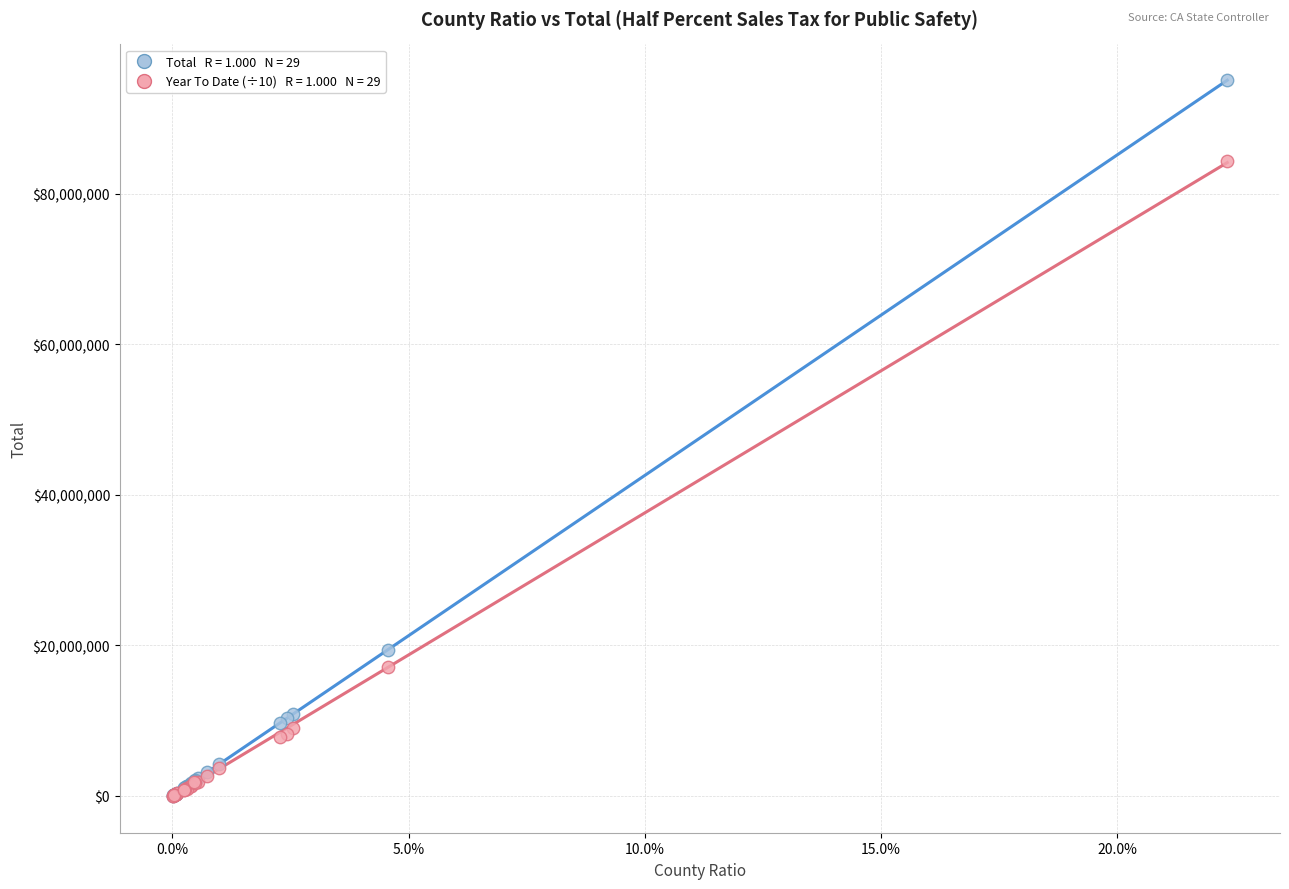

Across all series, what Y value is closest to 47564451?

19402620.9